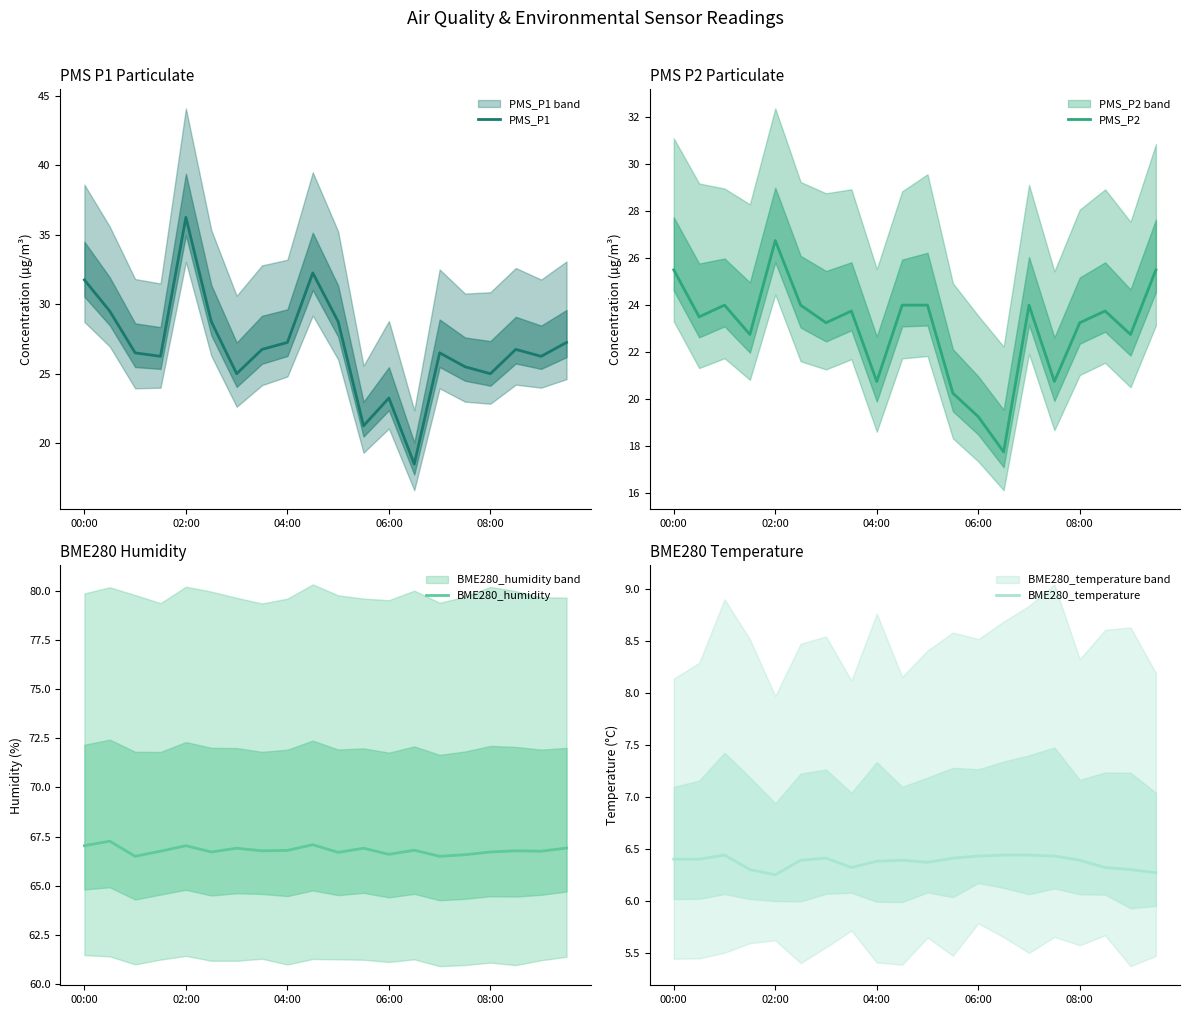

What is the smallest value displayed?

6.2